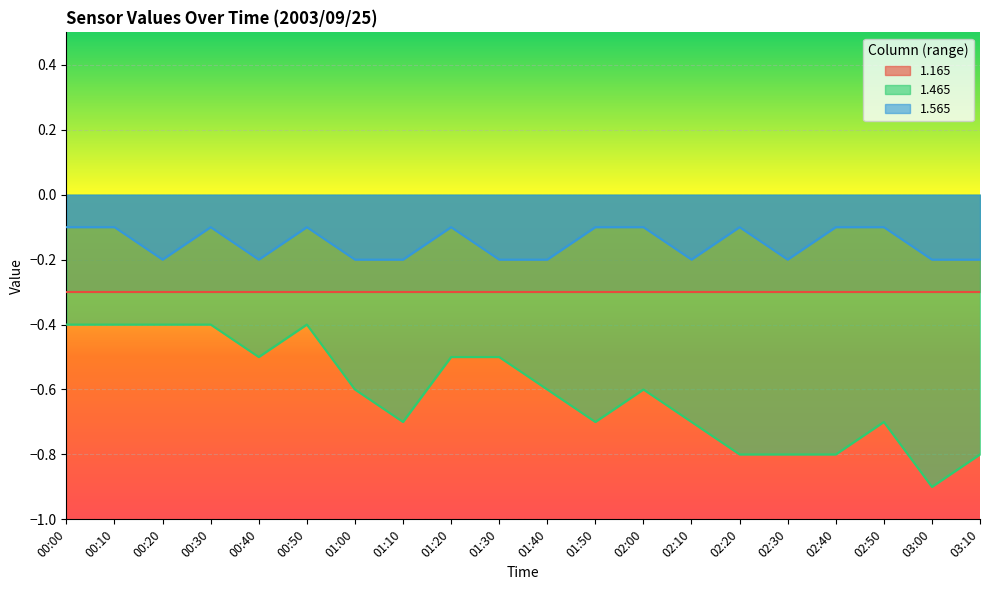

List the labels in order of 1.465 value, smallest first.

03:00, 02:20, 02:30, 02:40, 03:10, 01:10, 01:50, 02:10, 02:50, 01:00, 01:40, 02:00, 00:40, 01:20, 01:30, 00:00, 00:10, 00:20, 00:30, 00:50